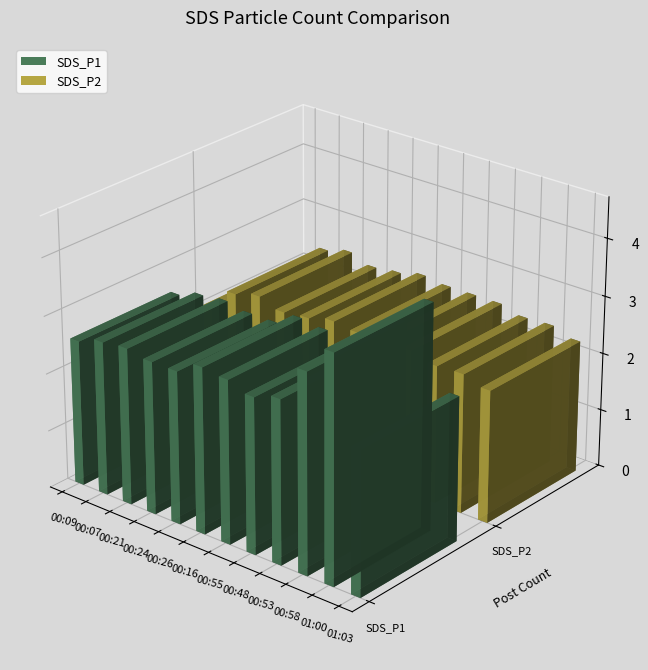

What are all the series names shown in the legend?

SDS_P1, SDS_P2